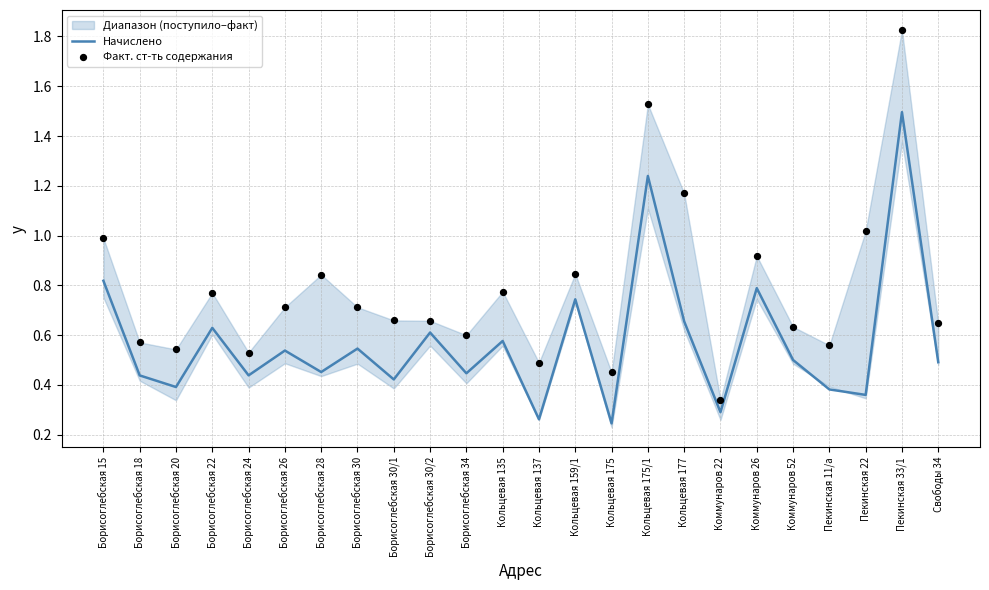

At how many categories does at least one series exceed 1?

4